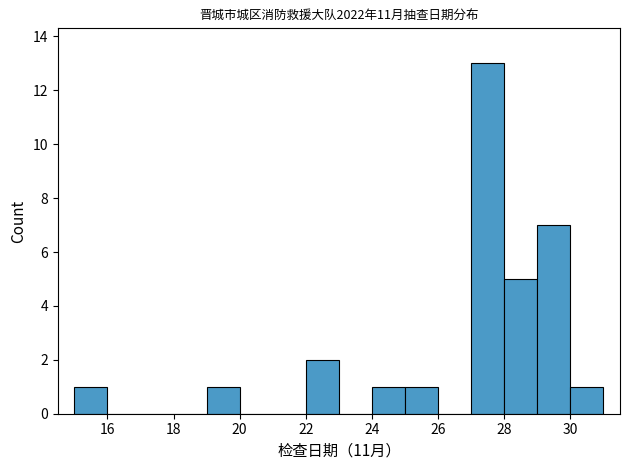

Reading left to right, transcribe this chart: for each bar, give the range it covers on the x-axis and its height. The values are not printed on the chart, so give them approximately, as read against the axis.

15 to 16: 1
16 to 17: 0
17 to 18: 0
18 to 19: 0
19 to 20: 1
20 to 21: 0
21 to 22: 0
22 to 23: 2
23 to 24: 0
24 to 25: 1
25 to 26: 1
26 to 27: 0
27 to 28: 13
28 to 29: 5
29 to 30: 7
30 to 31: 1